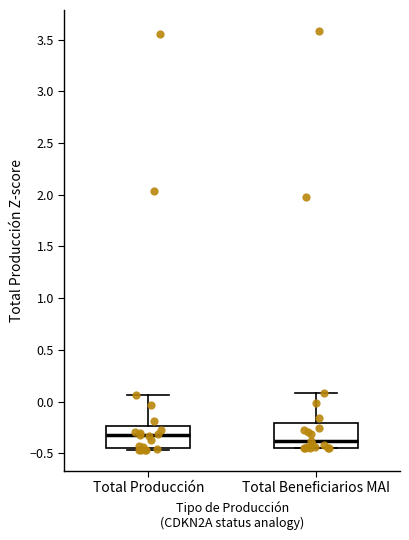

Where does the upper whisker of the box for Total Beneficiarios MAI end on the y-axis? The values are not printed on the chart, so give them approximately, as read against the axis.

0.10